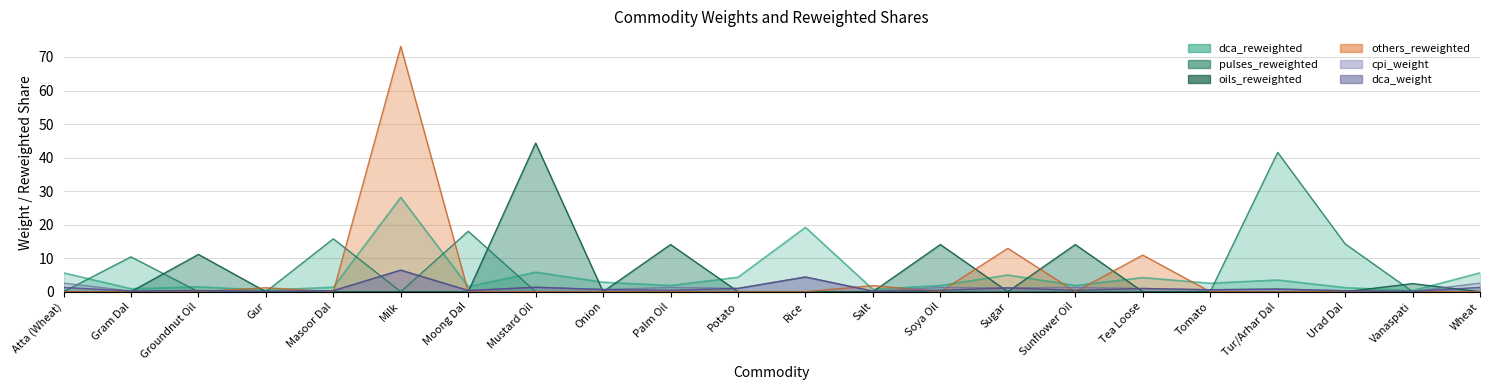

What is the sum of the cpi_weight values at Wheat and Tomato?

3.1